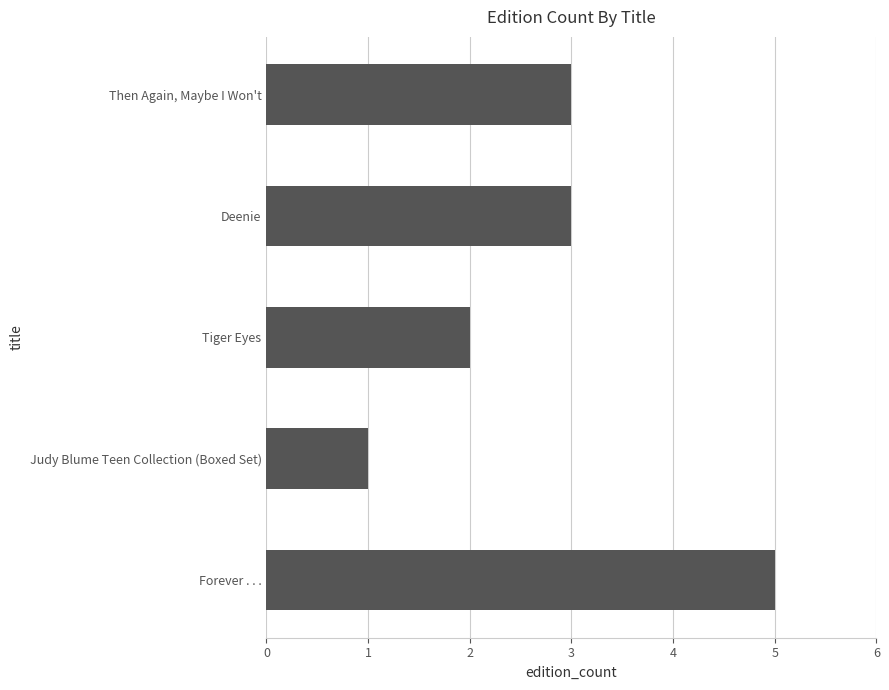

Reading bottom to top, list all the values displayed in this chart.

5	1	2	3	3